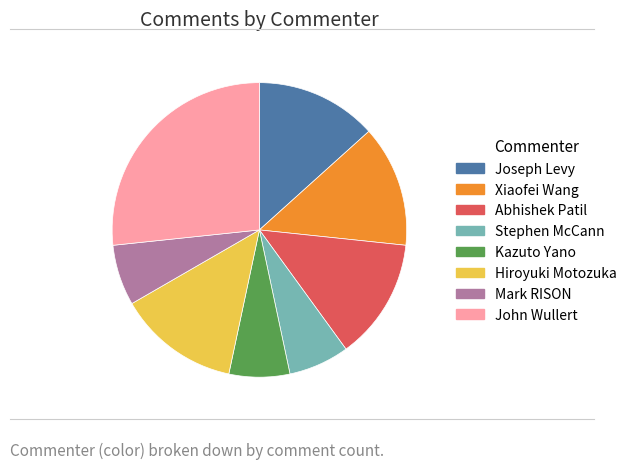

The Stephen McCann slice represents 7% of the pie. True or false?

True